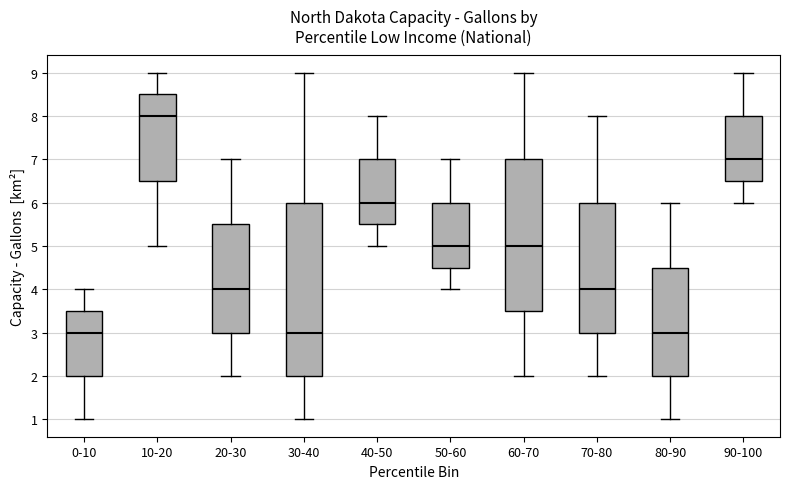

Reading left to right, transcribe this box plot: for each box, give where its median line is, the range the box spans, and where its two whiskers end, as read against the y-axis. The values are not printed on the chart, so give them approximately, as read against the axis.

0-10: median 3.0, box 2.0 to 3.5, whiskers 1.0 to 4.0
10-20: median 8.0, box 6.5 to 8.5, whiskers 5.0 to 9.0
20-30: median 4.0, box 3.0 to 5.5, whiskers 2.0 to 7.0
30-40: median 3.0, box 2.0 to 6.0, whiskers 1.0 to 9.0
40-50: median 6.0, box 5.5 to 7.0, whiskers 5.0 to 8.0
50-60: median 5.0, box 4.5 to 6.0, whiskers 4.0 to 7.0
60-70: median 5.0, box 3.5 to 7.0, whiskers 2.0 to 9.0
70-80: median 4.0, box 3.0 to 6.0, whiskers 2.0 to 8.0
80-90: median 3.0, box 2.0 to 4.5, whiskers 1.0 to 6.0
90-100: median 7.0, box 6.5 to 8.0, whiskers 6.0 to 9.0